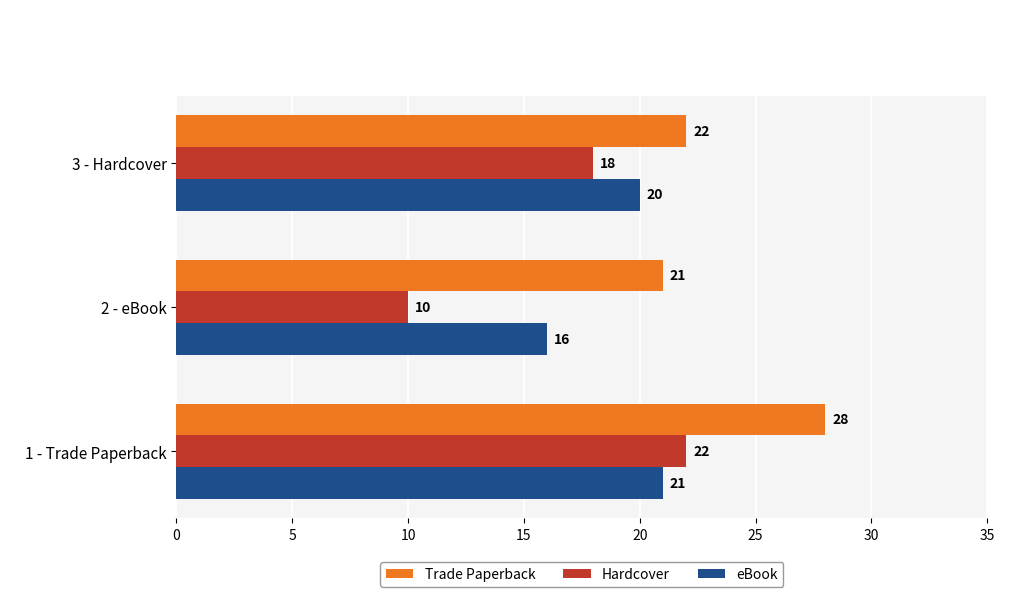

How many distinct data groups are displayed?

3